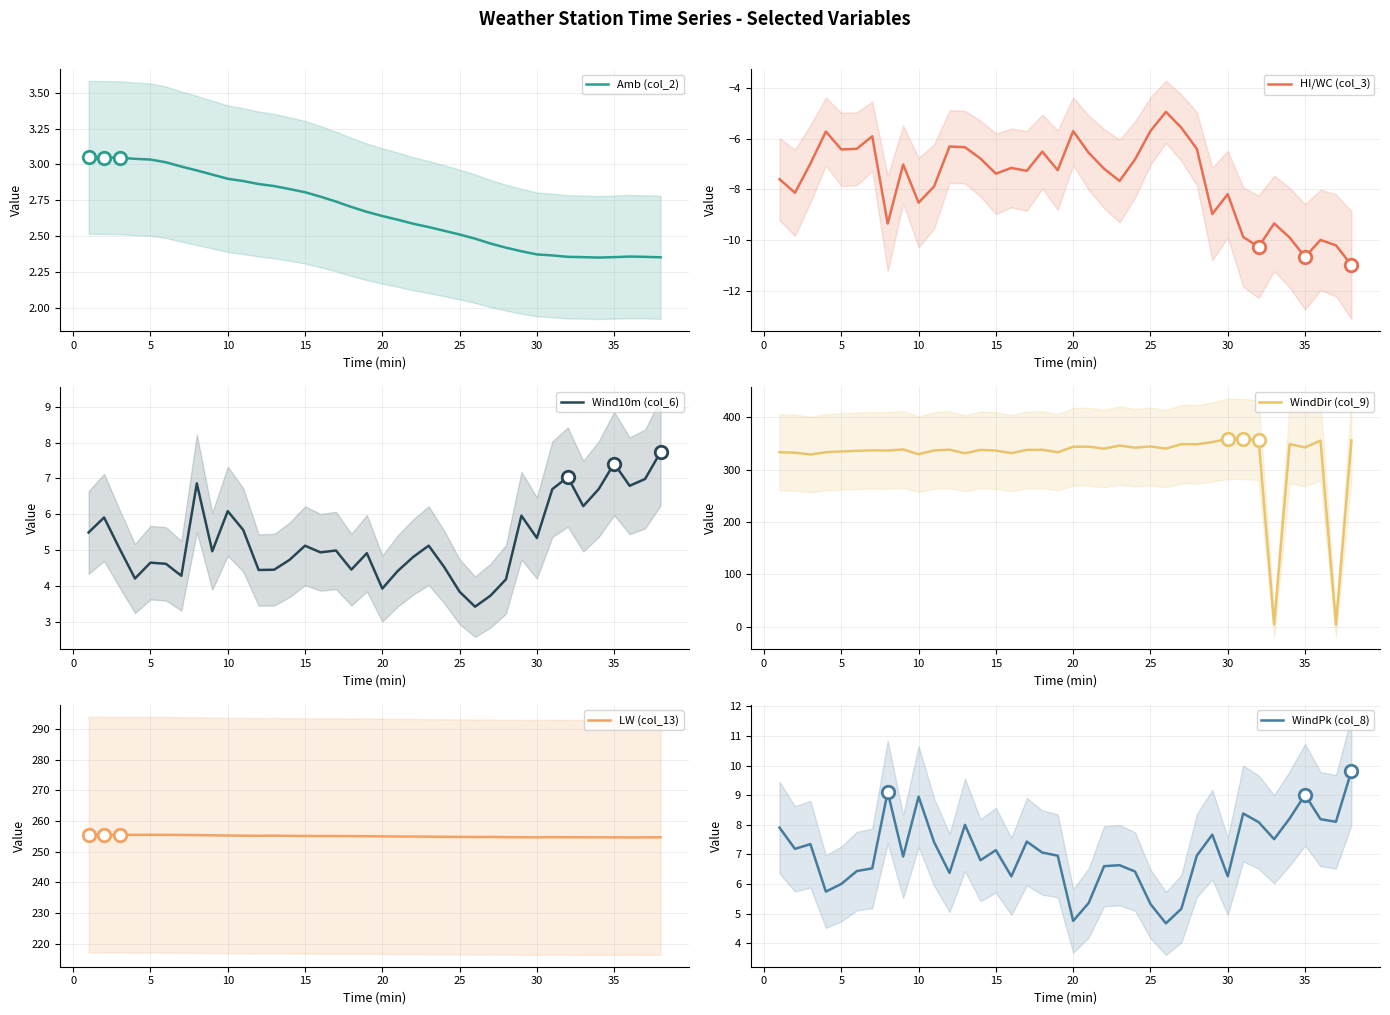

How many series are shown in this chart?

6